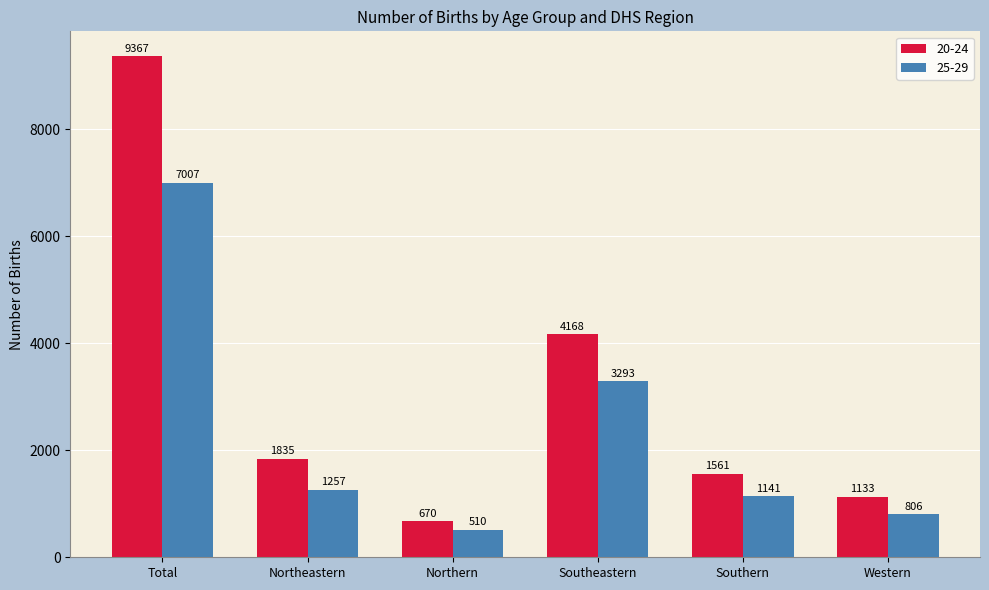

The value of 25-29 at Northeastern is 1257. True or false?

True